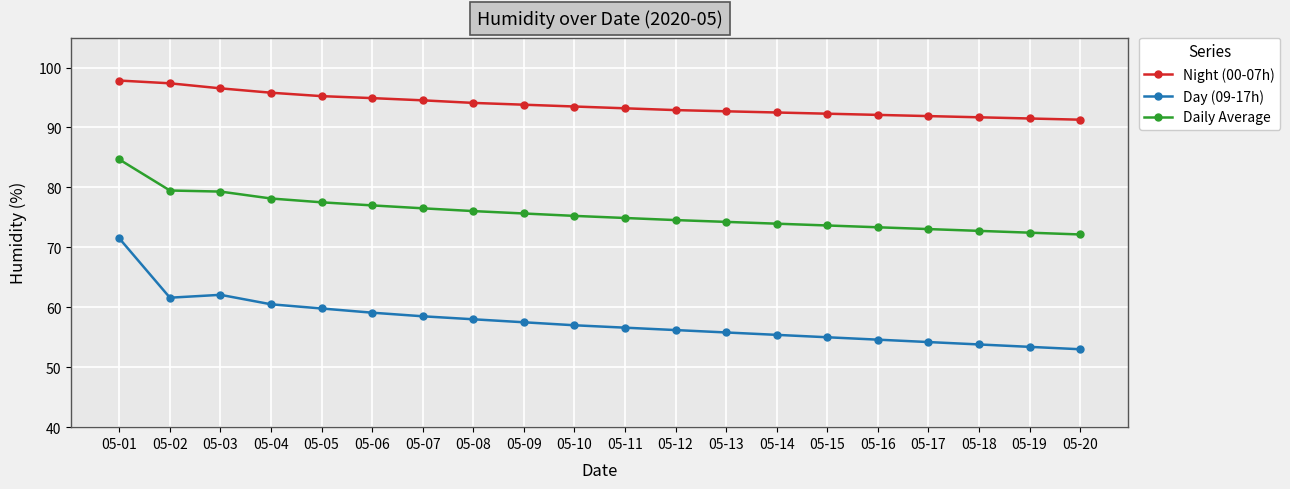

The value of Night (00-07h) at 05-03 is 96.5. True or false?

True